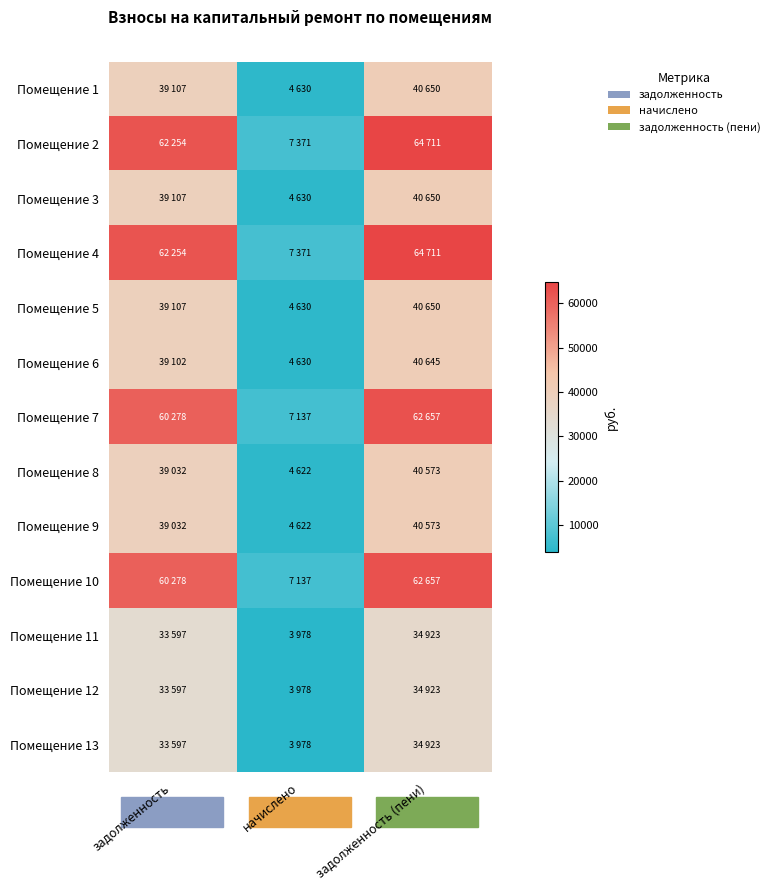

Reading left to right, list all the values displayed in this chart.

Помещение 1: задолженность=39106.5	начислено=4630.3	задолженность (пени)=40649.9
Помещение 2: задолженность=62254.1	начислено=7371.0	задолженность (пени)=64711.1
Помещение 3: задолженность=39106.5	начислено=4630.3	задолженность (пени)=40649.9
Помещение 4: задолженность=62254.1	начислено=7371.0	задолженность (пени)=64711.1
Помещение 5: задолженность=39106.5	начислено=4630.3	задолженность (пени)=40649.9
Помещение 6: задолженность=39101.6	начислено=4629.7	задолженность (пени)=40644.8
Помещение 7: задолженность=60277.8	начислено=7137.0	задолженность (пени)=62656.8
Помещение 8: задолженность=39032.3	начислено=4621.5	задолженность (пени)=40572.8
Помещение 9: задолженность=39032.3	начислено=4621.5	задолженность (пени)=40572.8
Помещение 10: задолженность=60277.8	начислено=7137.0	задолженность (пени)=62656.8
Помещение 11: задолженность=33597.4	начислено=3978.0	задолженность (пени)=34923.4
Помещение 12: задолженность=33597.4	начислено=3978.0	задолженность (пени)=34923.4
Помещение 13: задолженность=33597.4	начислено=3978.0	задолженность (пени)=34923.4